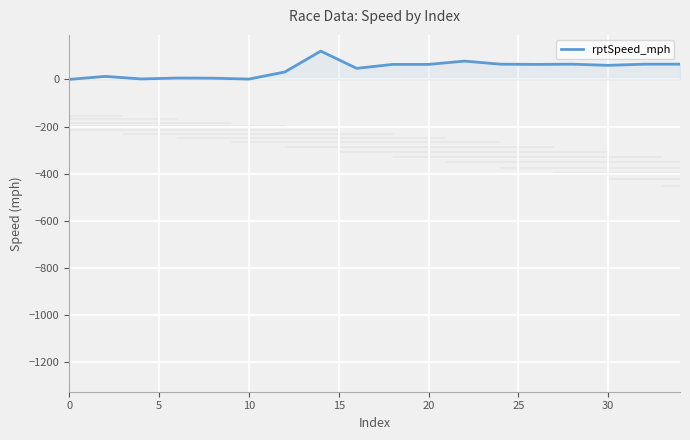

What is the greatest value displayed?

120.0